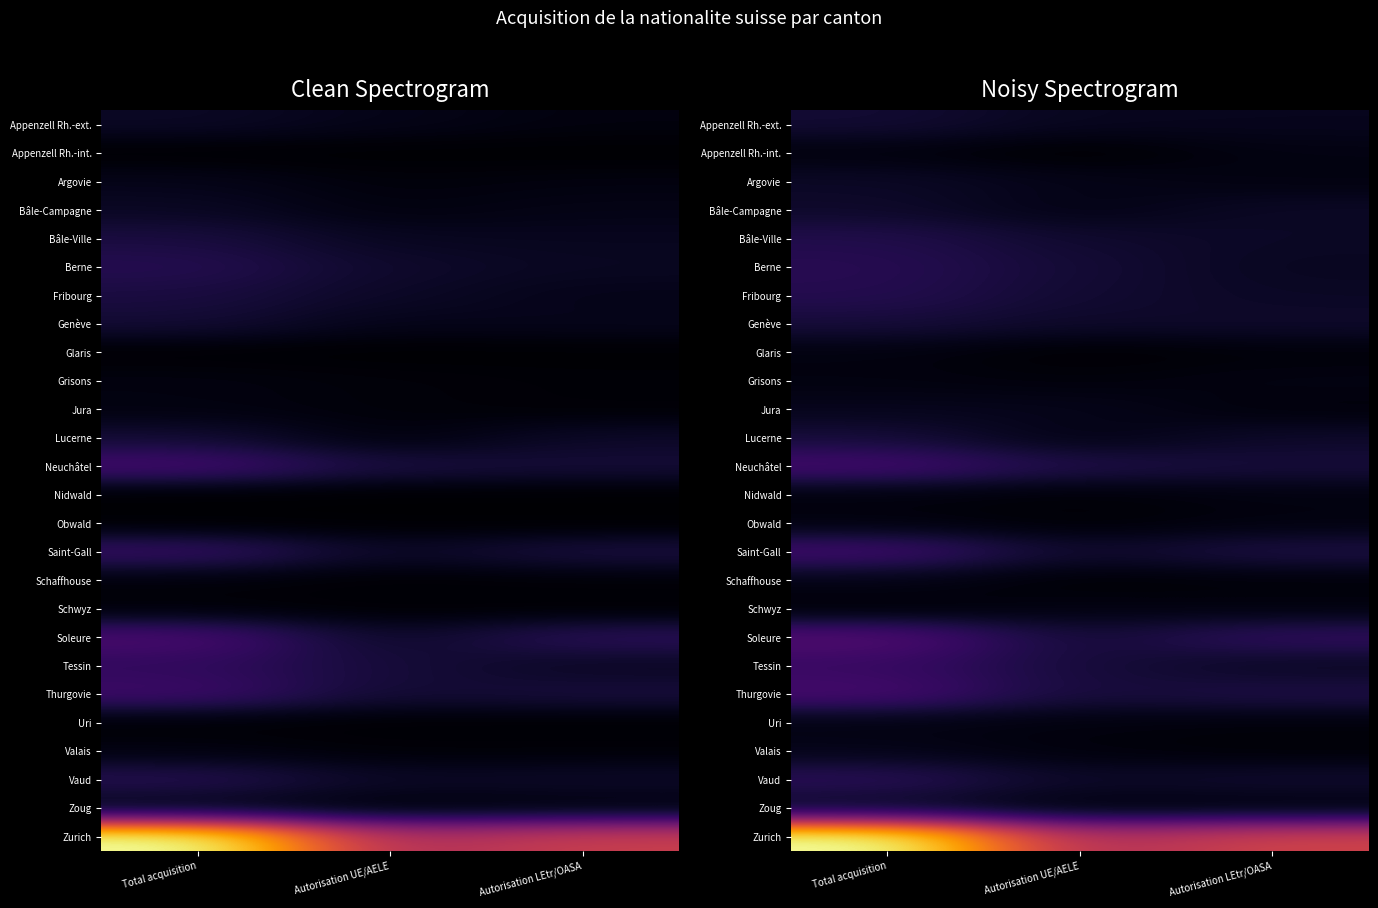

Is the value of Uri at Autorisation LEtr/OASA greater than the value of Schwyz at Total acquisition?

Yes